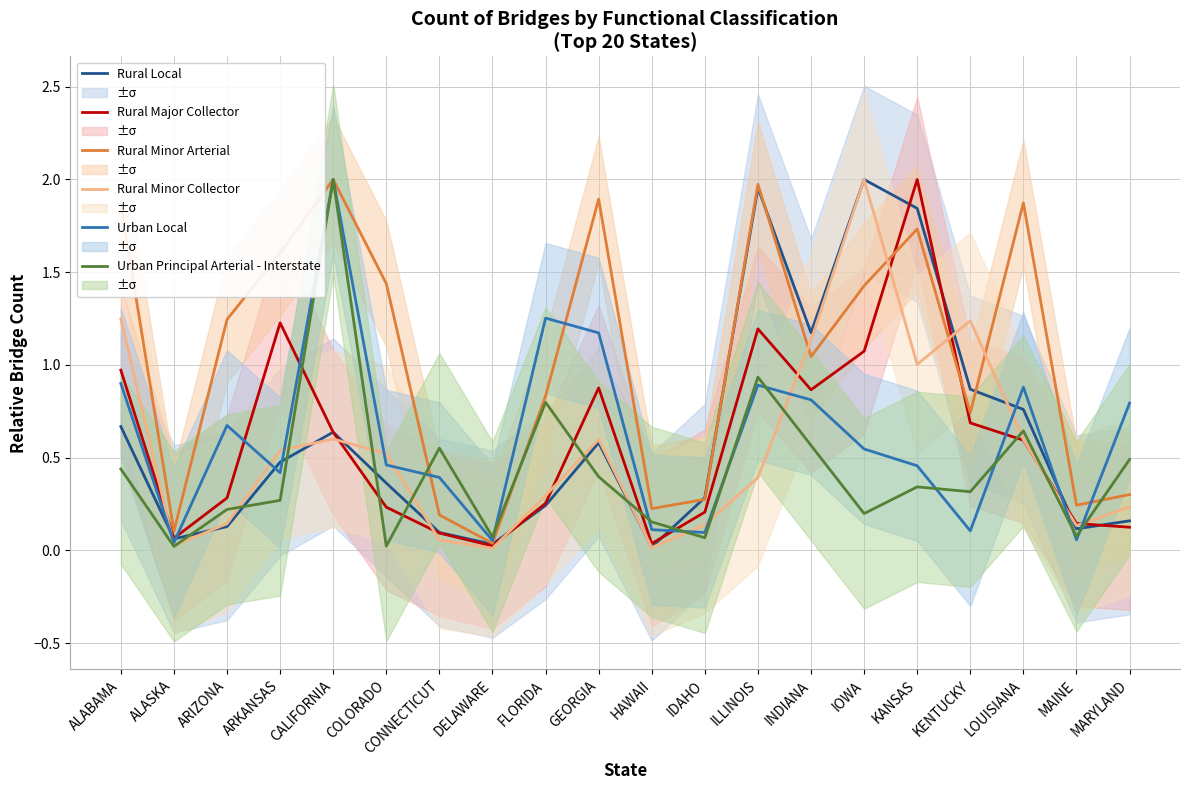

List the labels in order of Rural Minor Collector value, largest first.

IOWA, ALABAMA, KENTUCKY, INDIANA, KANSAS, CALIFORNIA, GEORGIA, LOUISIANA, ARKANSAS, COLORADO, ILLINOIS, FLORIDA, MARYLAND, ARIZONA, IDAHO, MAINE, CONNECTICUT, ALASKA, HAWAII, DELAWARE